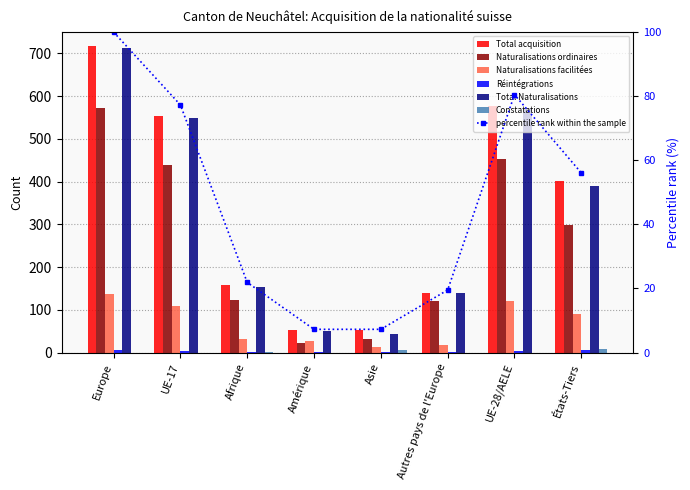

Between UE-17 and Afrique, which series saw the biggest shift?

Total acquisition